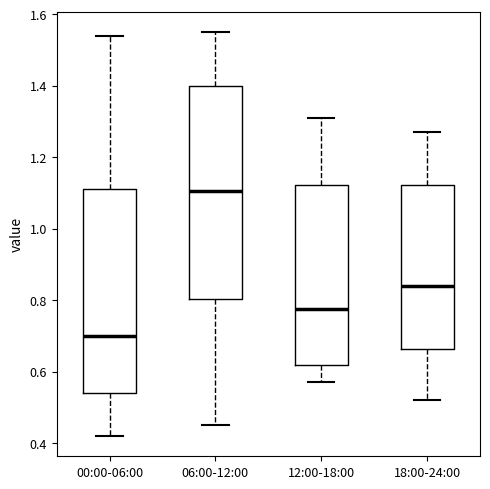

Which box is the tallest, from its lower edge to its upper edge?

06:00-12:00